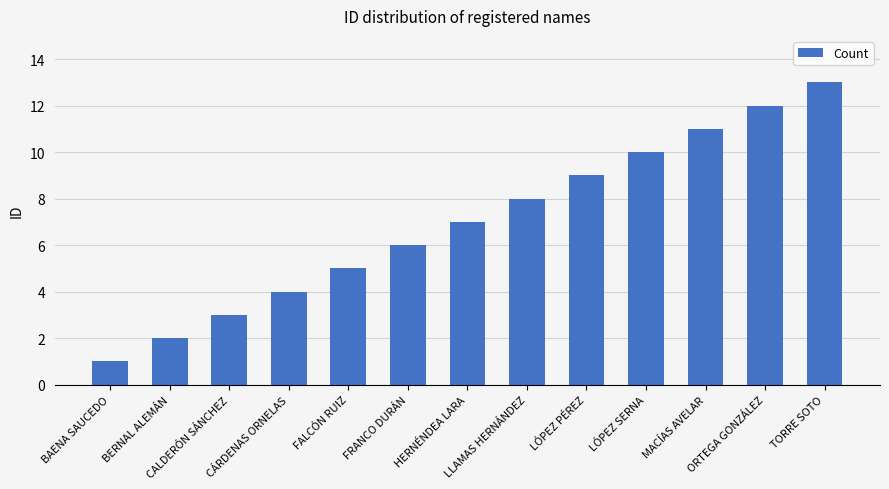

Does the chart contain stacked bars?

No